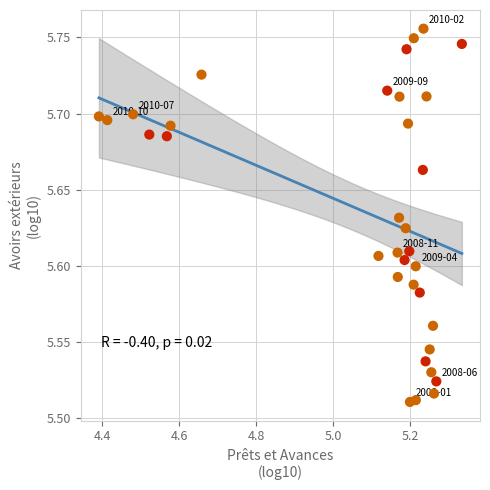

What is the range of X values (max minus min)?

0.9